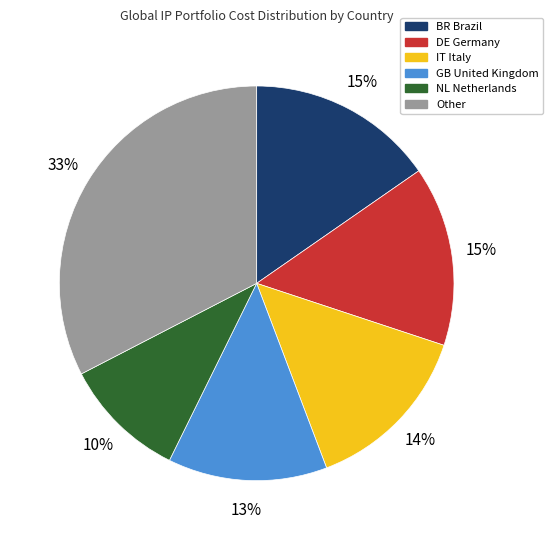

Does any single category account for the majority?

No